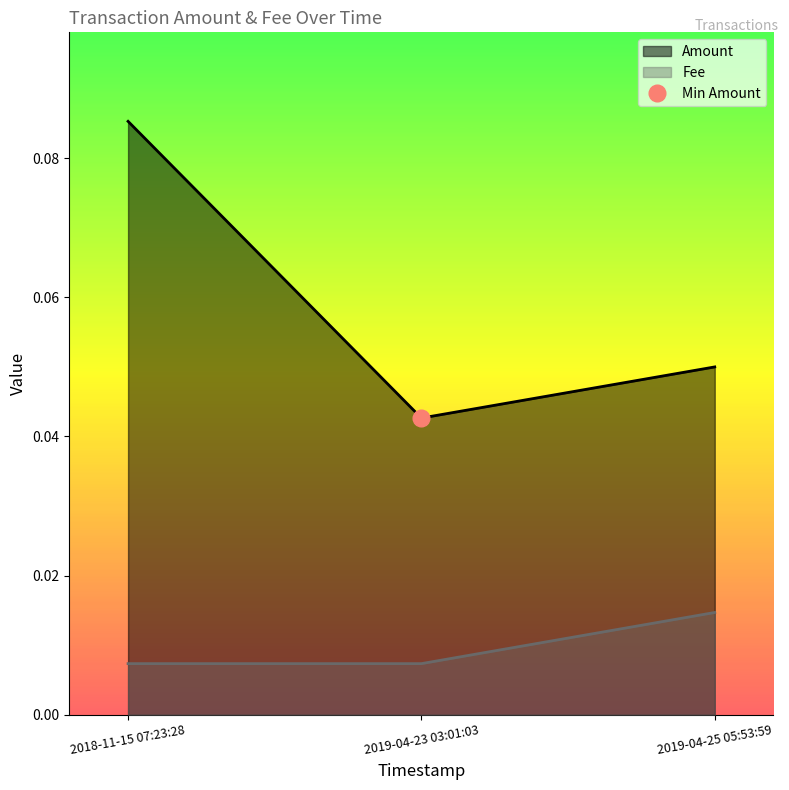

What is the label of the 3rd point from the right?

2018-11-15 07:23:28